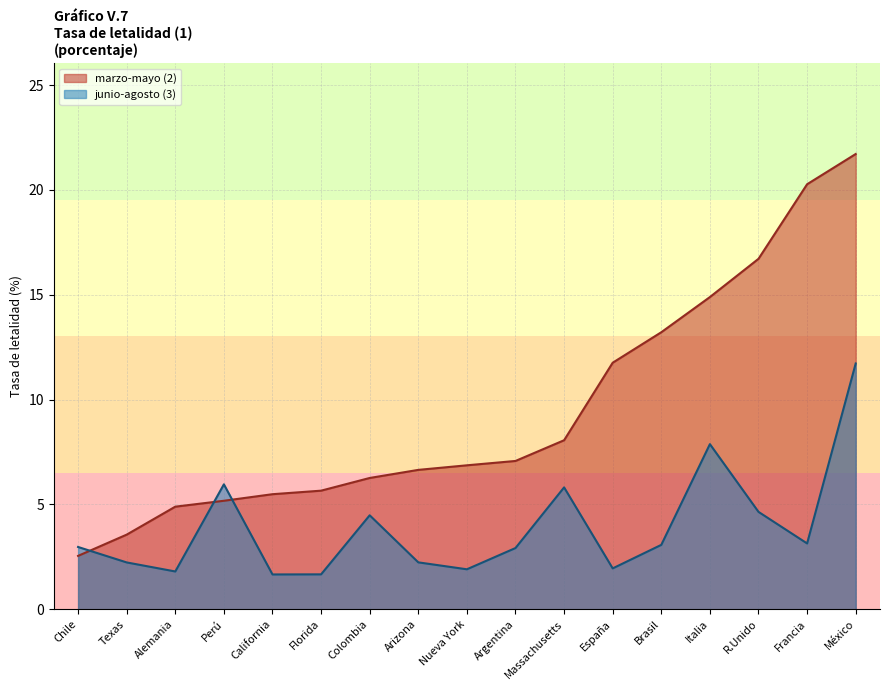

What is the difference between the maximum and minimum values in the junio-agosto (3) series?

10.1